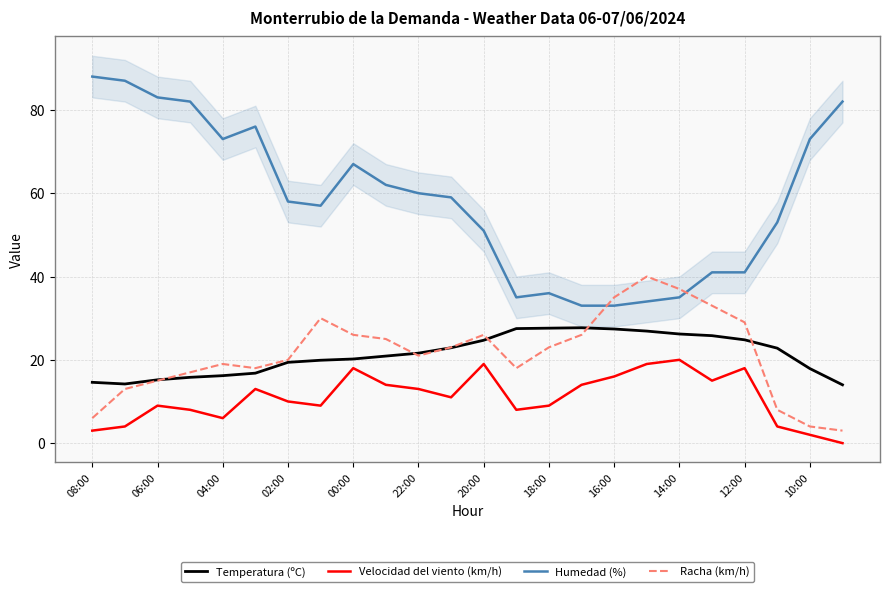

How many distinct data groups are displayed?

4